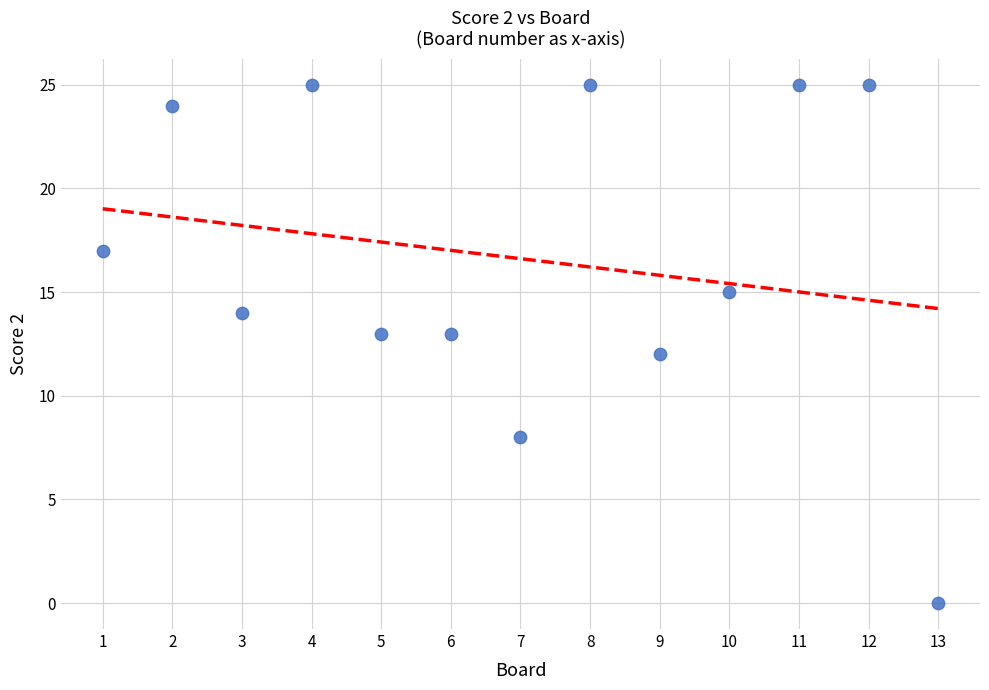

What is the range of X values (max minus min)?

12